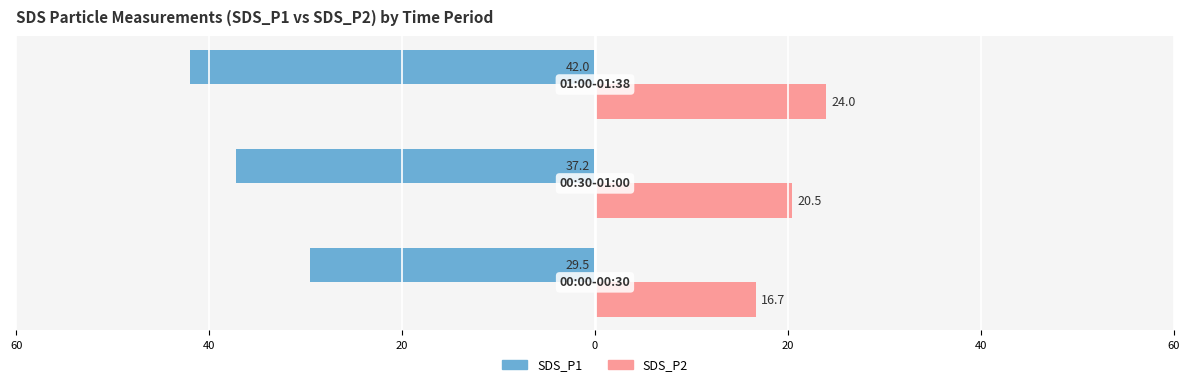

Which series has the widest spread of values?

SDS_P1